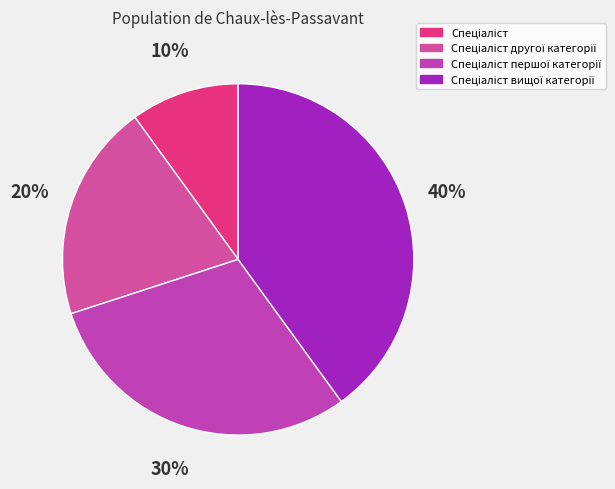

Combined, do Спеціаліст вищої категорії and Спеціаліст account for over 50%?

No